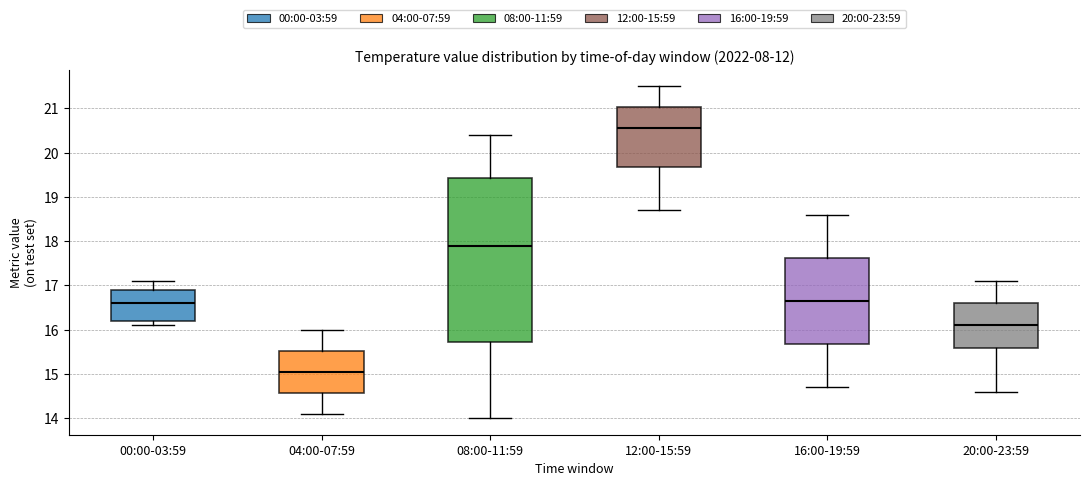

Which box's median line is the highest?

12:00-15:59